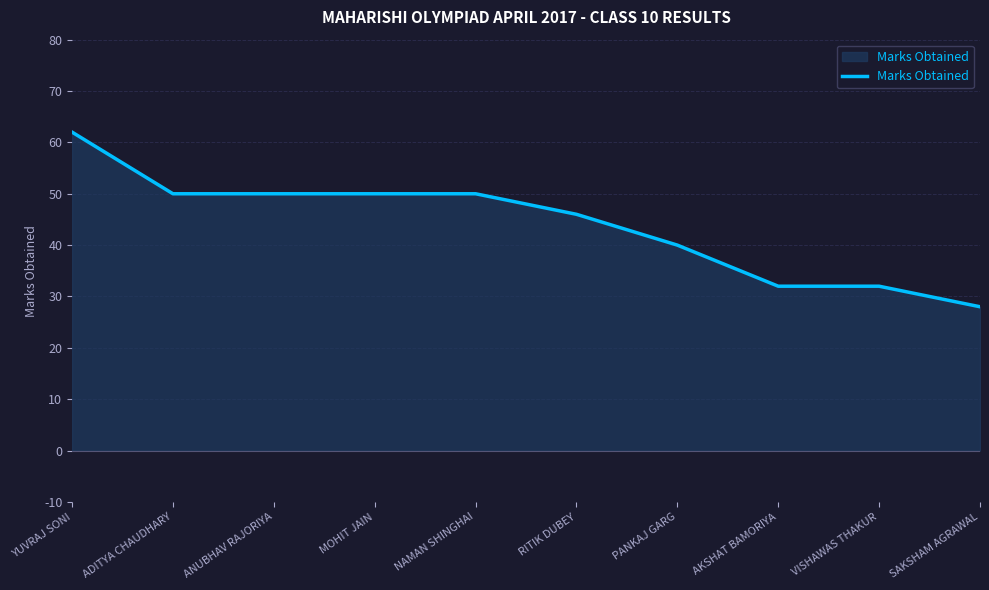

The chart shows a value of 50 at ANUBHAV RAJORIYA. True or false?

True